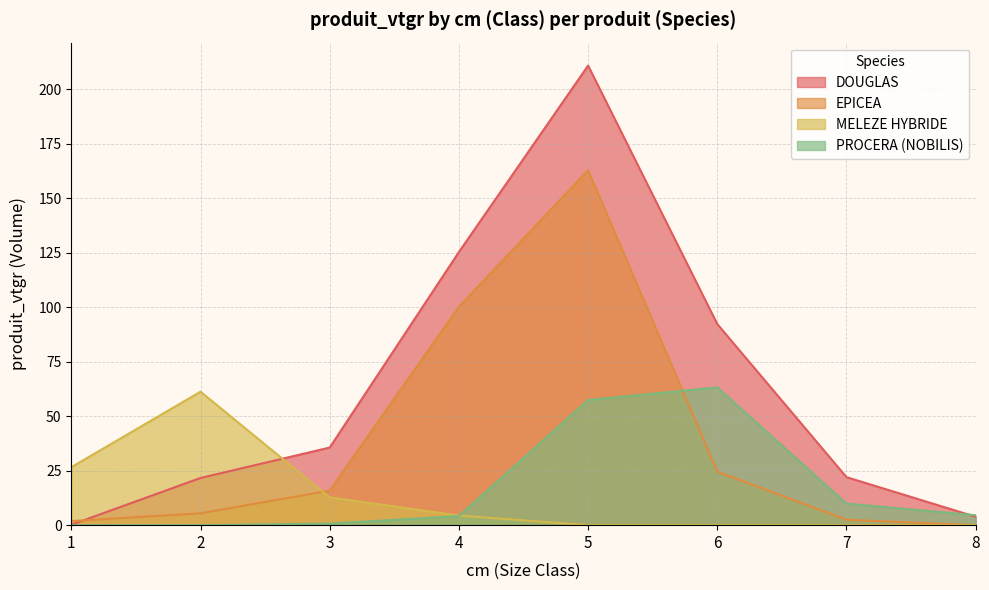

How many data points in EPICEA are less than 15?

4